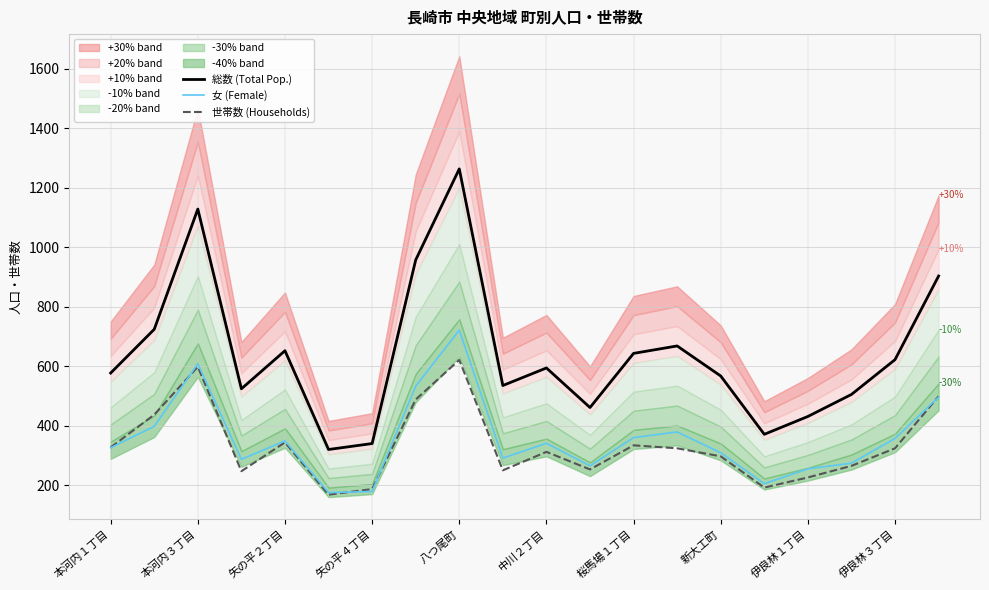

Does the chart display data point markers on the line(s)?

No